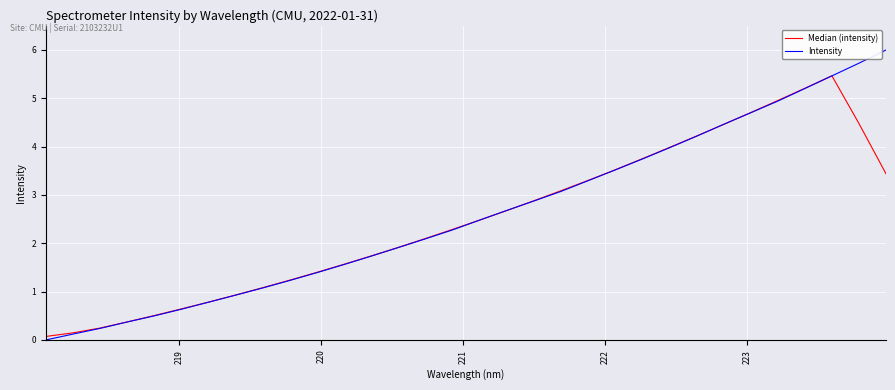

True or false: Intensity has more than 2 points higher than both neighbors.

False